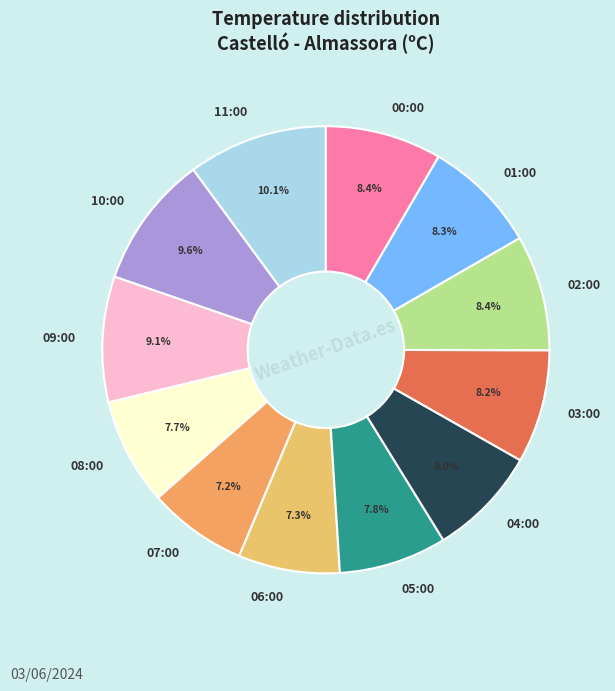

The 07:00 slice represents 1% of the pie. True or false?

False